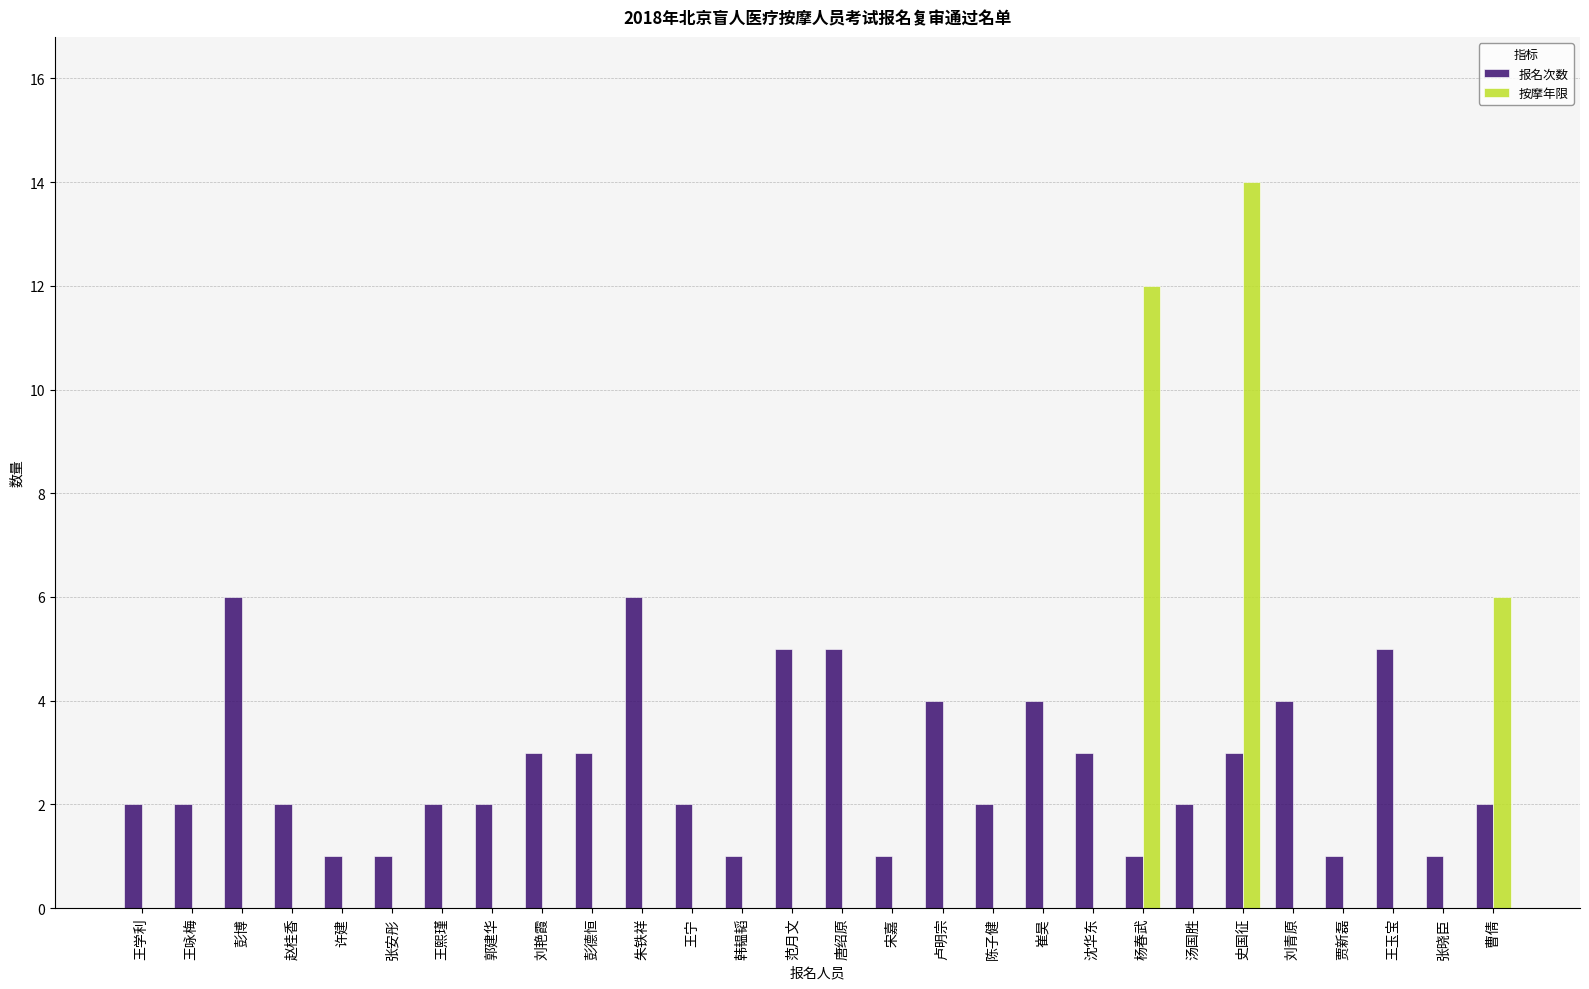

Are the bars grouped side by side (vs. stacked)?

Yes